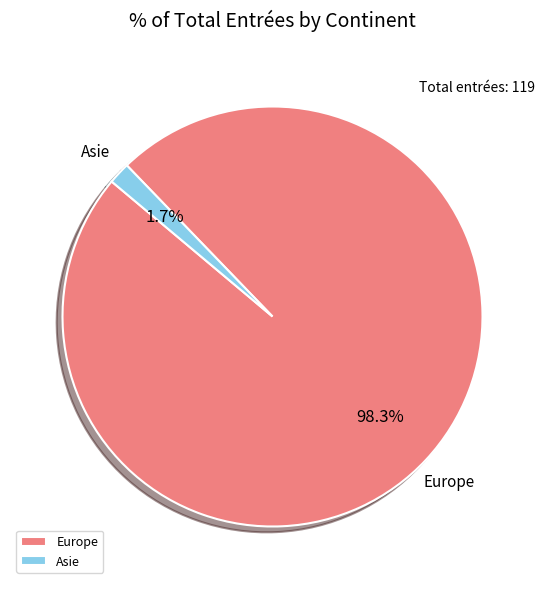

How many slices are in this pie chart?

2